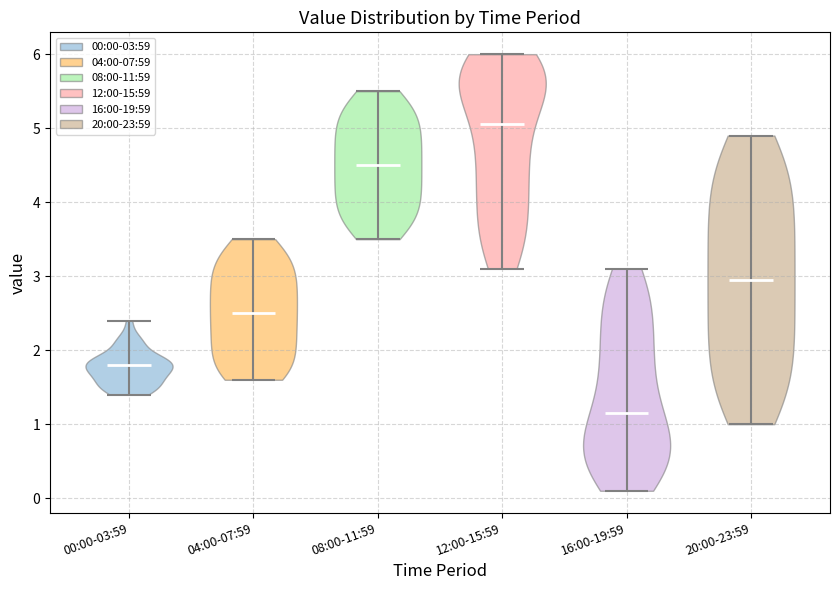

What is the lowest point the violin for 08:00-11:59 reaches on the y-axis? The values are not printed on the chart, so give them approximately, as read against the axis.

3.5